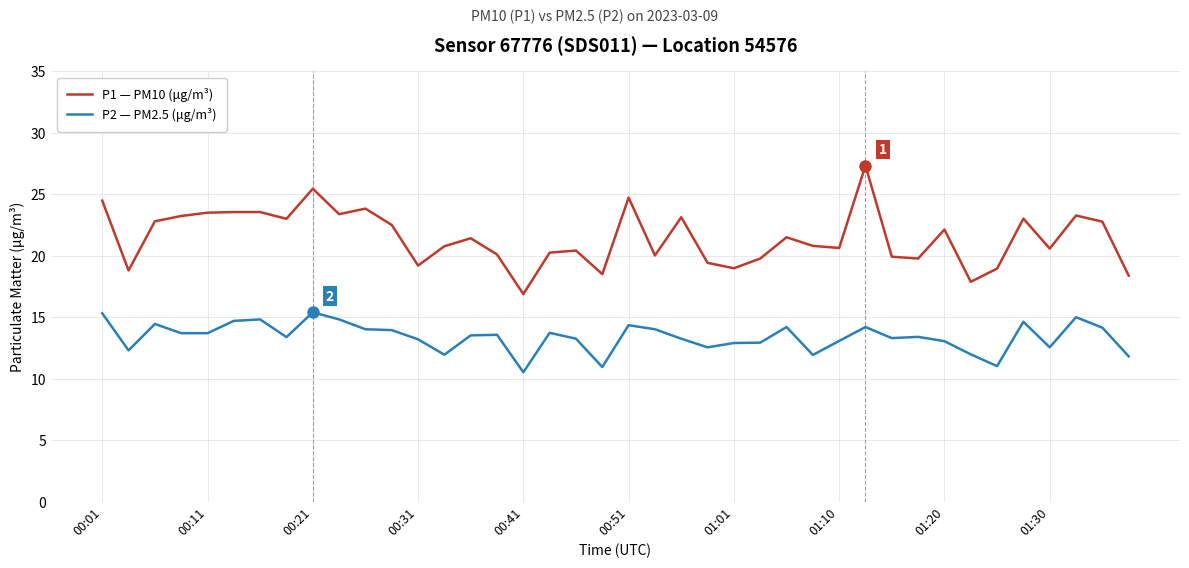

Which series has the largest total across all categories?

P1 — PM10 (μg/m³)